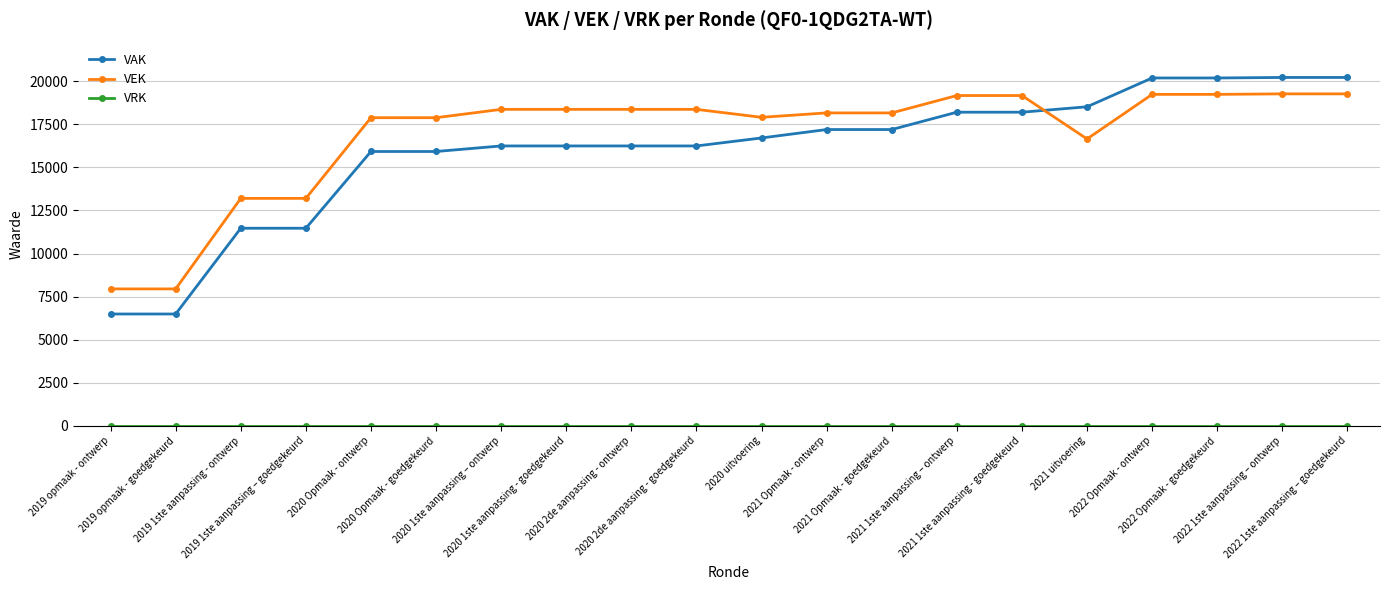

After their last crossing, which series has the higher values: VEK or VAK?

VAK